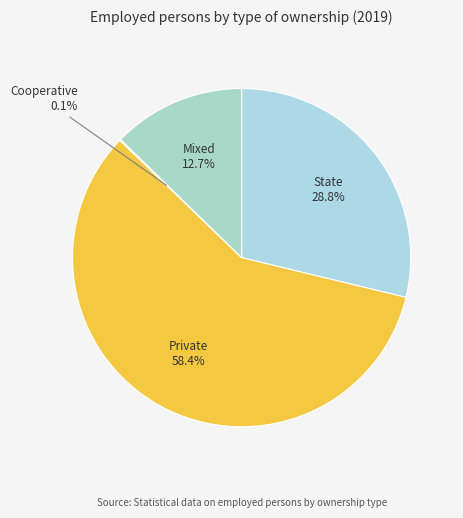

To the nearest percent, what percentage of the pie is State?

29%